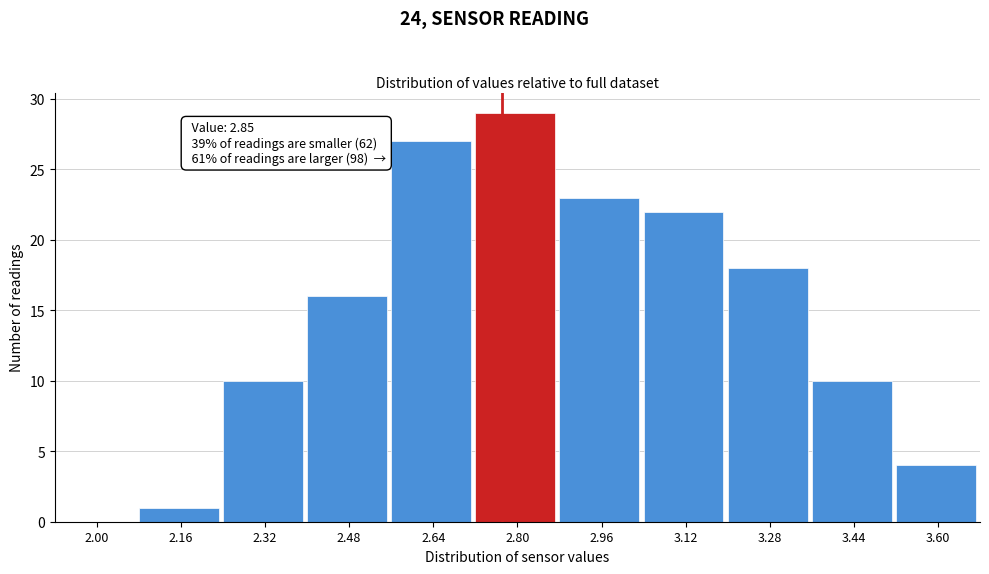

Reading left to right, extract all data points from this chart.

2.00=0	2.16=1	2.32=10	2.48=16	2.64=27	2.80=29	2.96=23	3.12=22	3.28=18	3.44=10	3.60=4